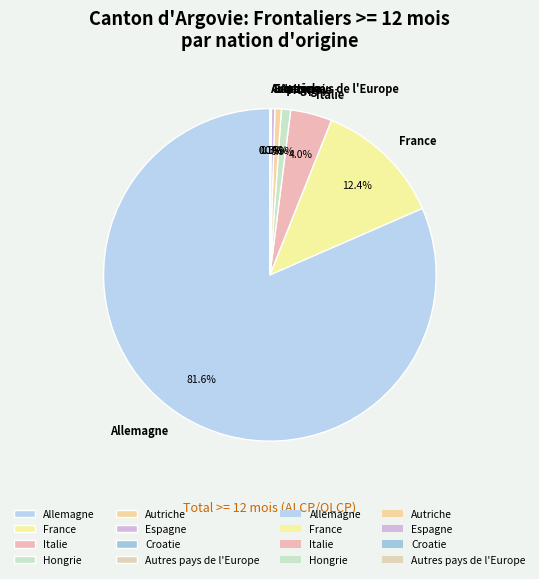

Does Allemagne account for over 50% of the chart?

Yes